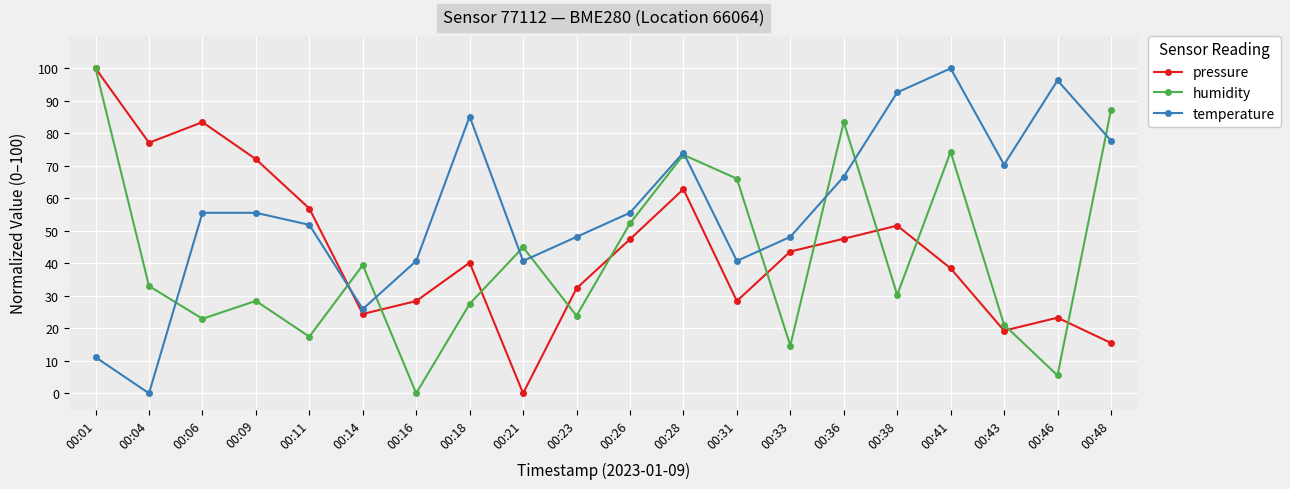

Is it true that pressure equals 29.7 at 00:26?

False